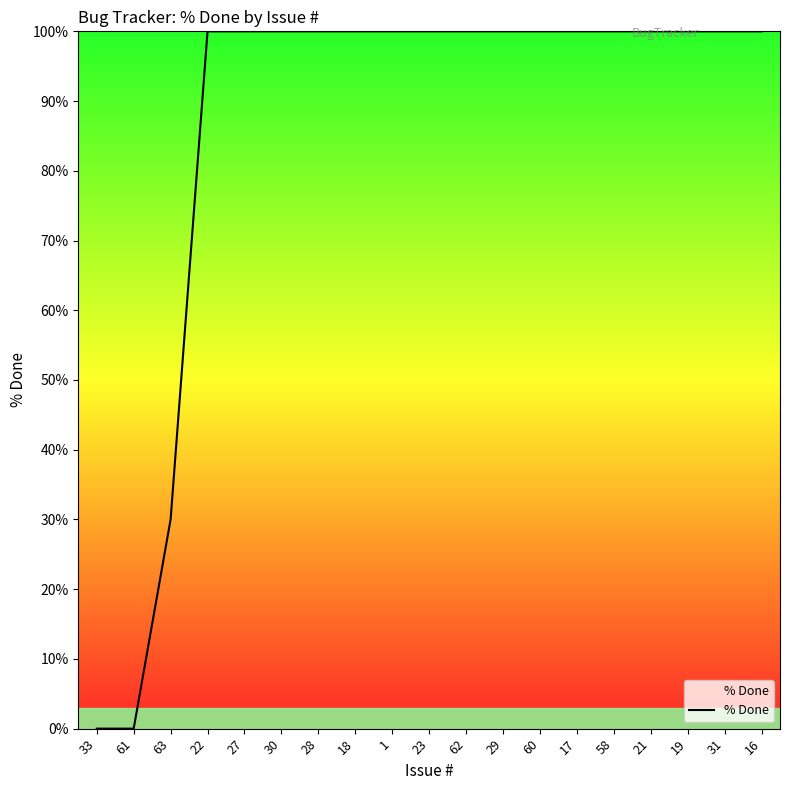

What is the greatest value displayed?

100